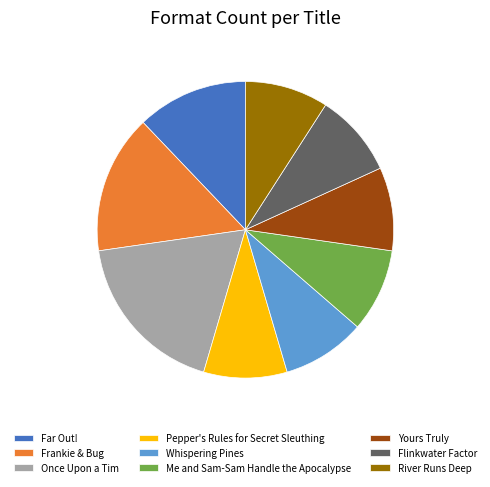

Is there any slice that represents more than half of the pie?

No